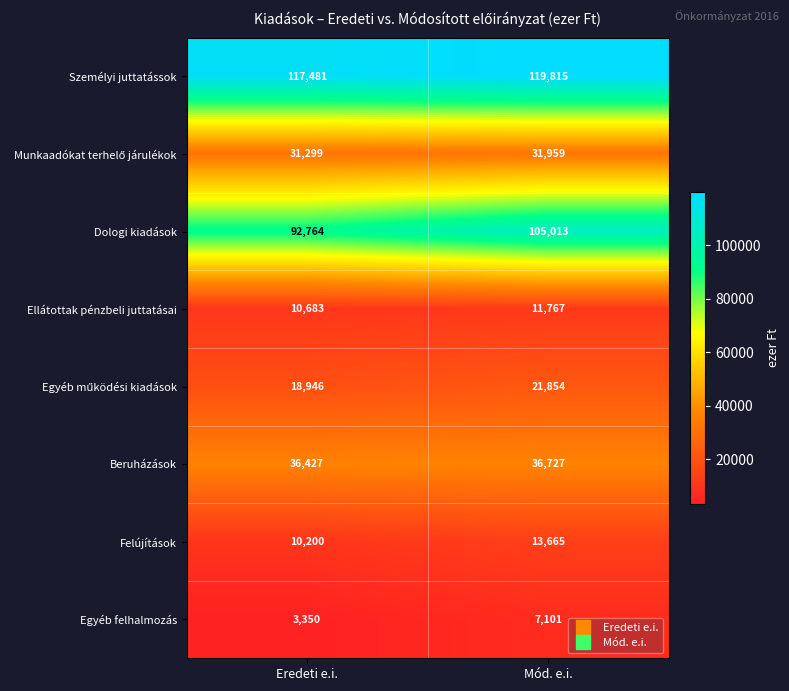

Where is Személyi juttatássok nearest to the value 118648?

Eredeti e.i.